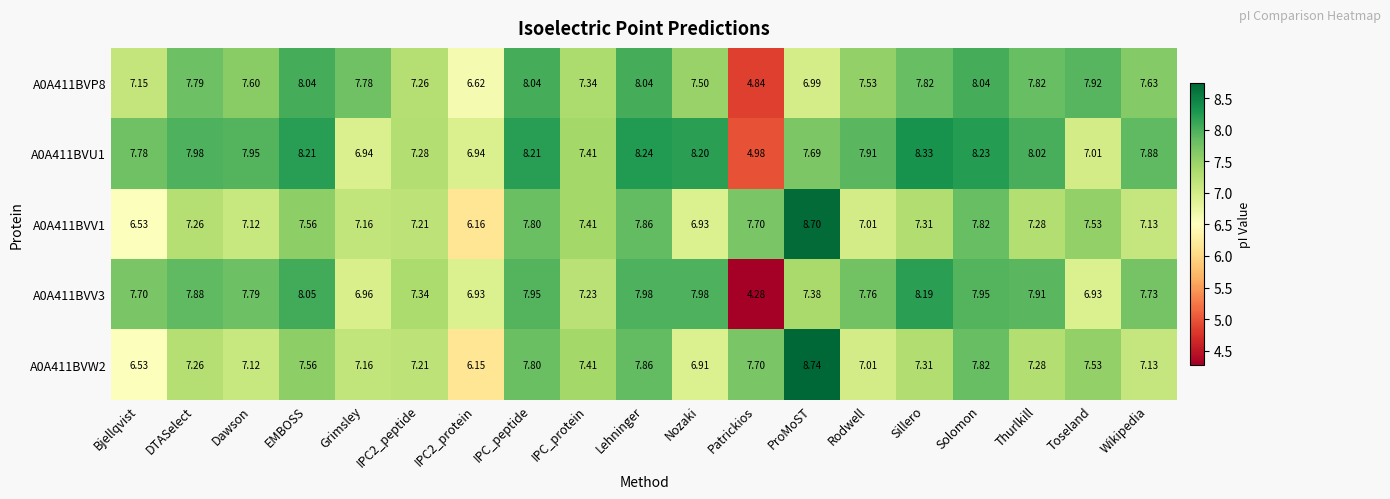

Count the number of data series in this chart.

5